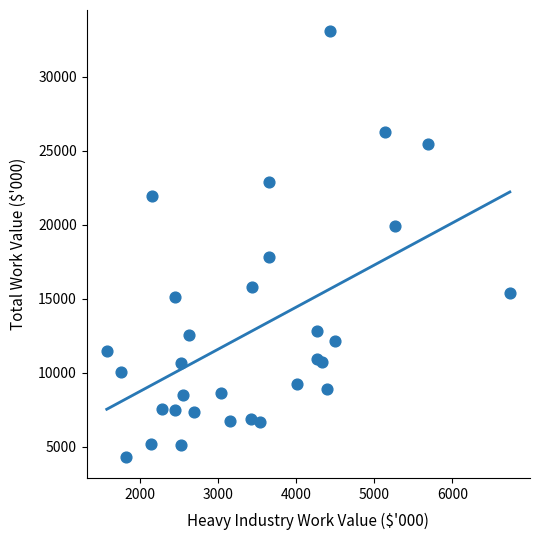

What Y value in the scatter plot is closest to 18704?

17833